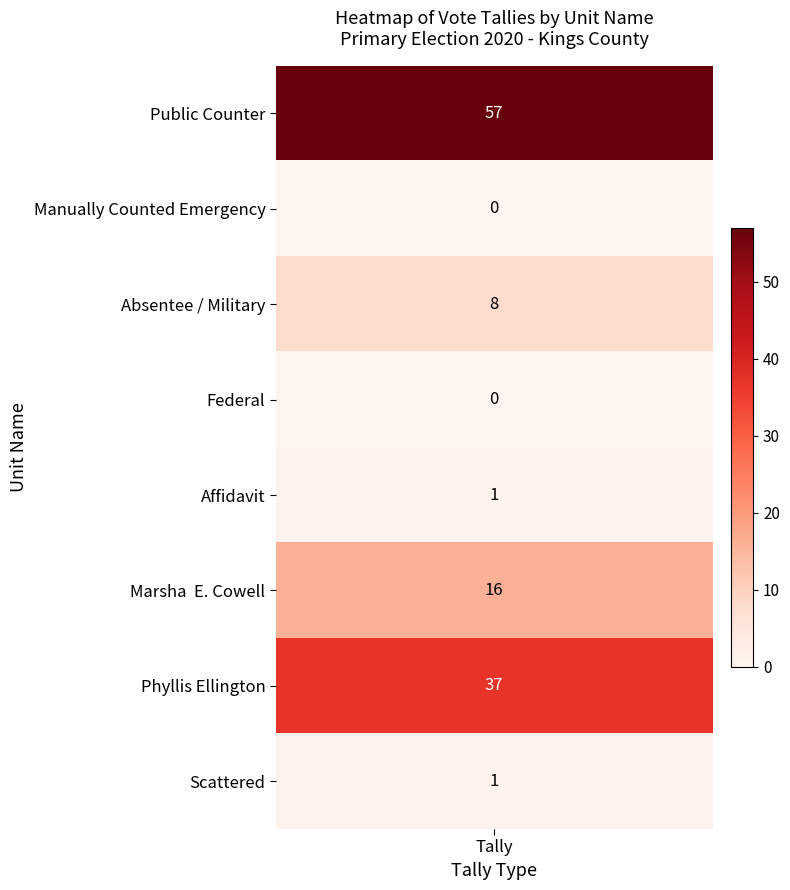

What is the sum of the Public Counter values at Absentee / Military and Scattered?

9